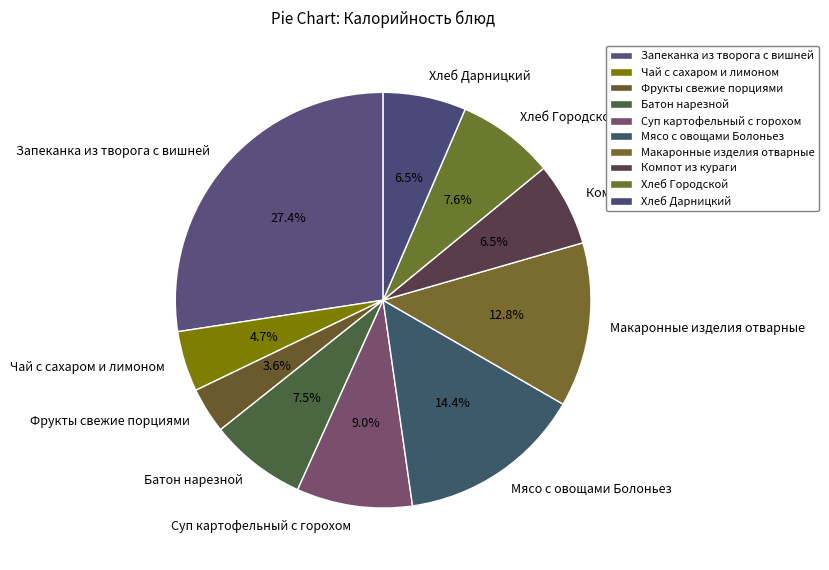

How much of the chart is everything except Суп картофельный с горохом?

91.0%